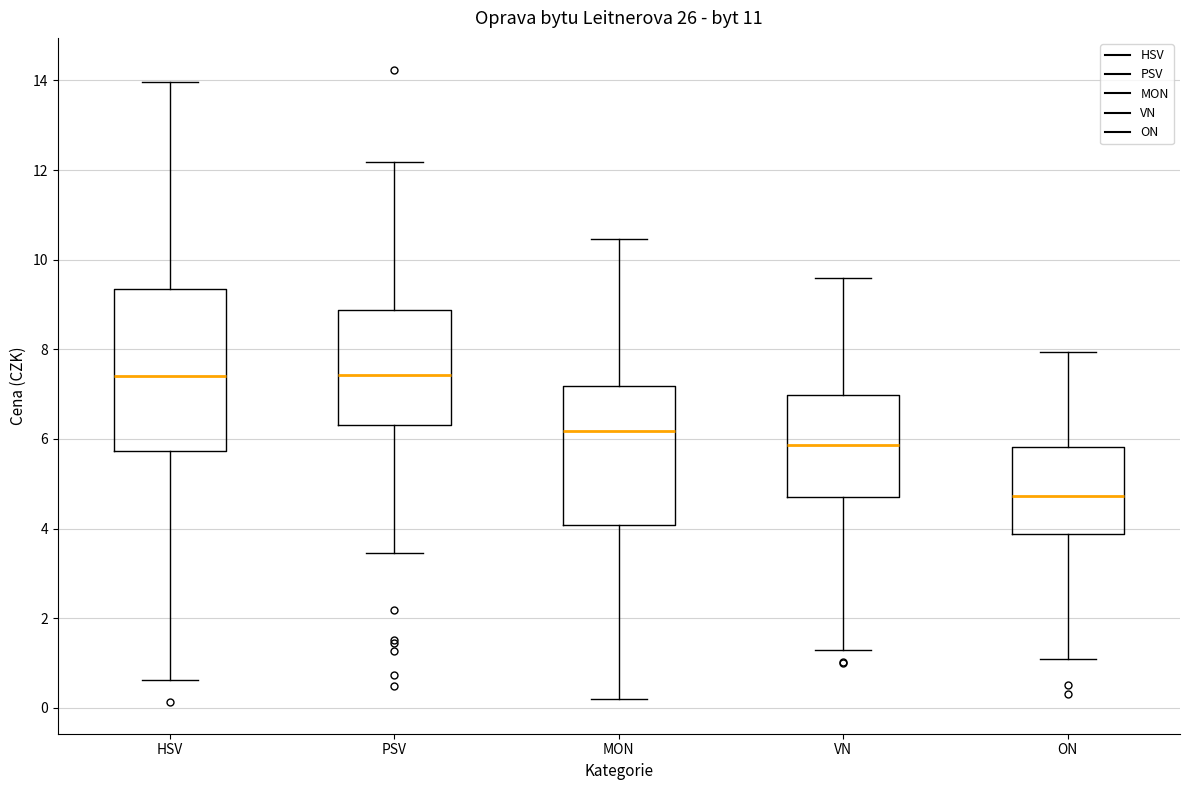

Reading left to right, transcribe this box plot: for each box, give where its median line is, the range the box spans, and where its two whiskers end, as read against the y-axis. The values are not printed on the chart, so give them approximately, as read against the axis.

HSV: median 7.4, box 5.8 to 9.4, whiskers 0.6 to 14.0
PSV: median 7.4, box 6.4 to 8.8, whiskers 3.4 to 12.2
MON: median 6.2, box 4.0 to 7.2, whiskers 0.2 to 10.4
VN: median 5.8, box 4.6 to 7.0, whiskers 1.2 to 9.6
ON: median 4.8, box 3.8 to 5.8, whiskers 1.0 to 8.0